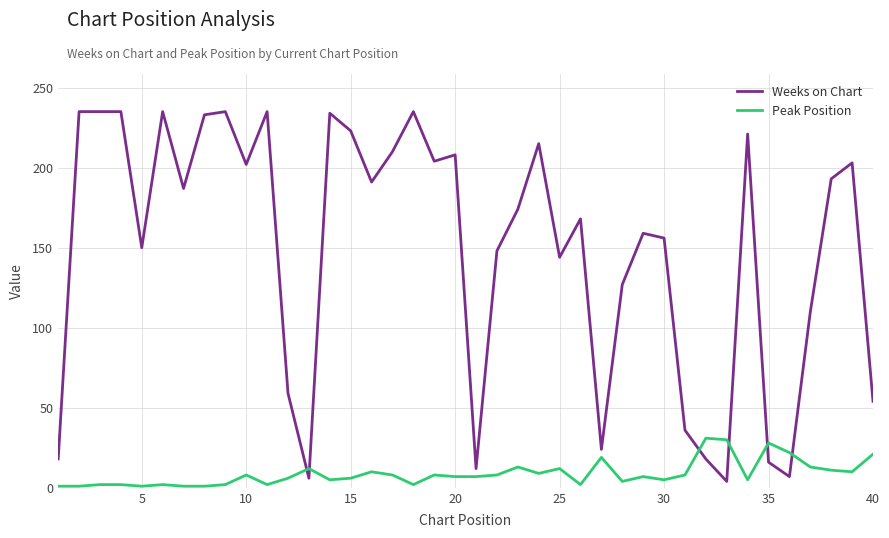

What is the difference between the maximum and minimum values in the Weeks on Chart series?

231